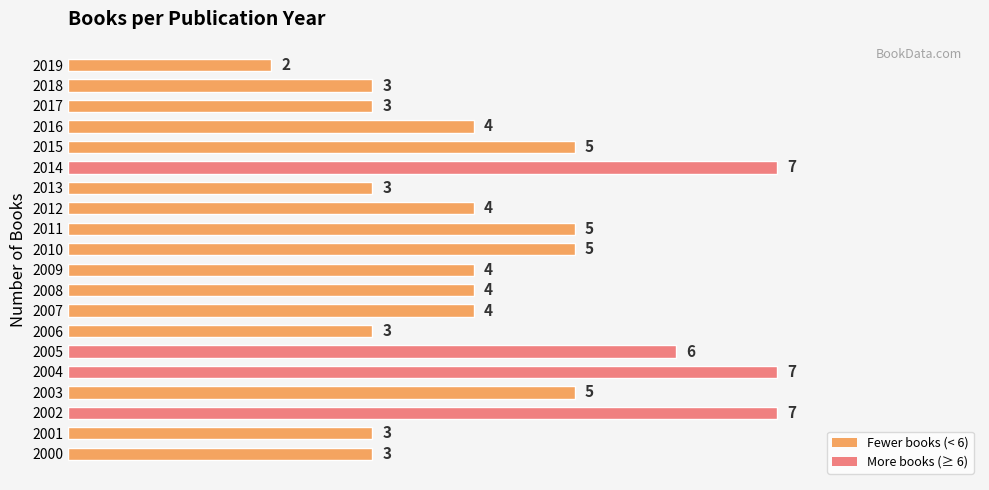

At which category does the chart reach its minimum across all series?

2019